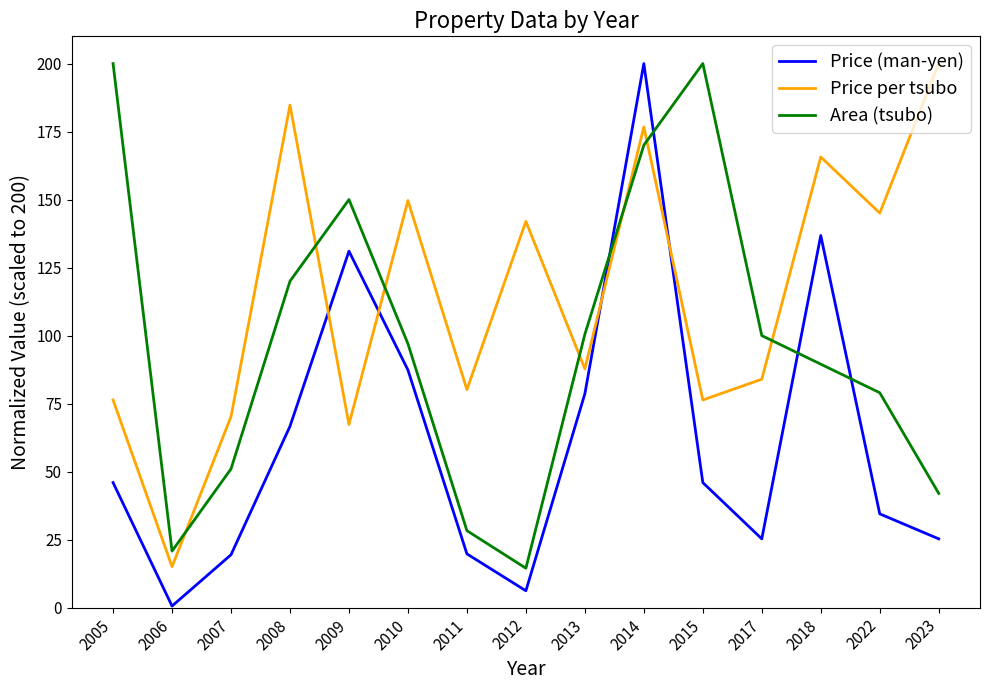

Which series changed the most between 2005 and 2007?

Area (tsubo)